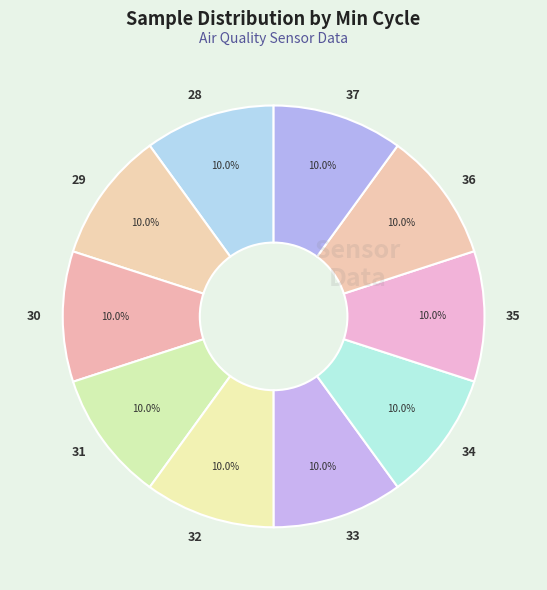

Does 32 represent more than half of the total?

No